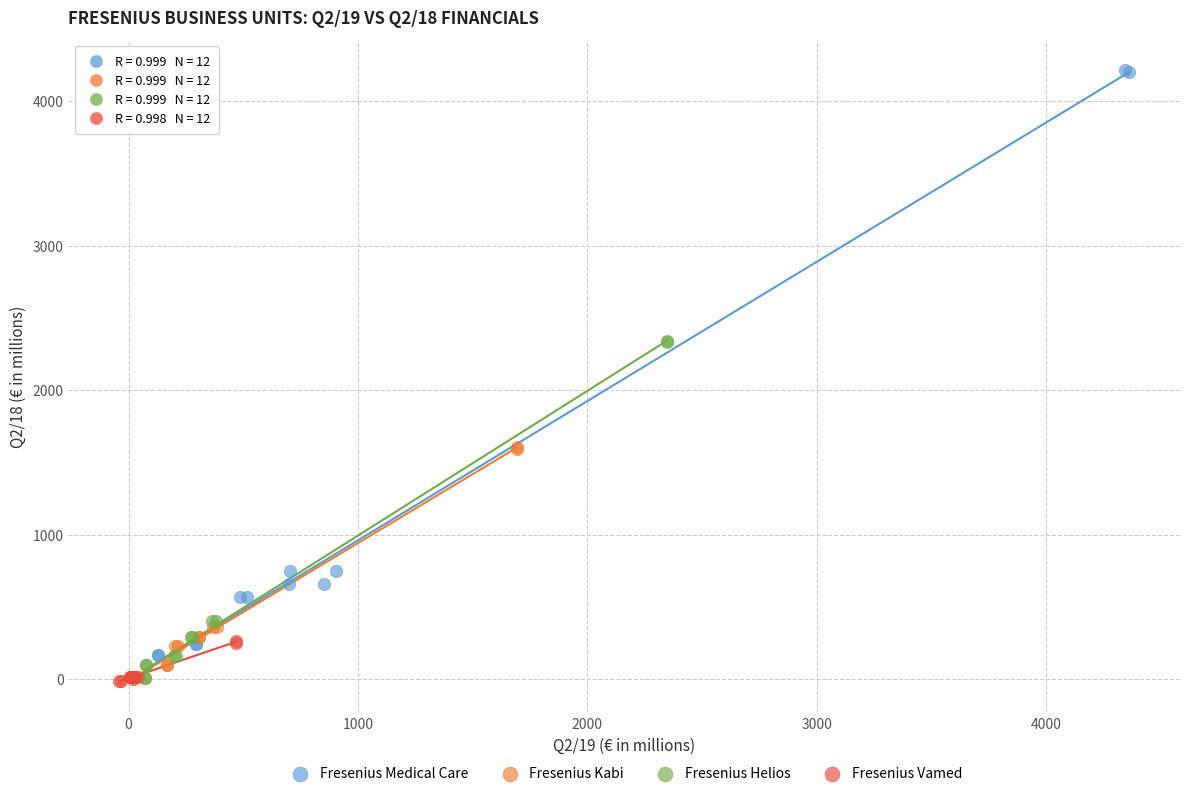

What are all the series names shown in the legend?

Fresenius Medical Care, Fresenius Kabi, Fresenius Helios, Fresenius Vamed